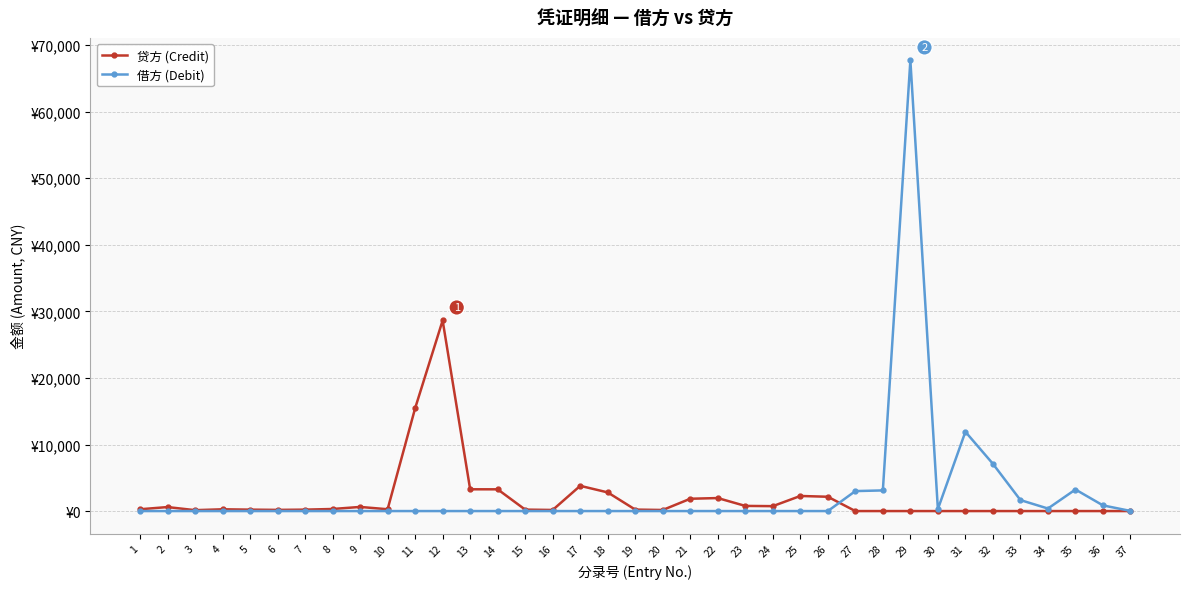

Rank the categories by 借方 (Debit) value from highest to lowest.

29, 31, 32, 35, 28, 27, 33, 36, 34, 30, 37, 1, 2, 3, 4, 5, 6, 7, 8, 9, 10, 11, 12, 13, 14, 15, 16, 17, 18, 19, 20, 21, 22, 23, 24, 25, 26